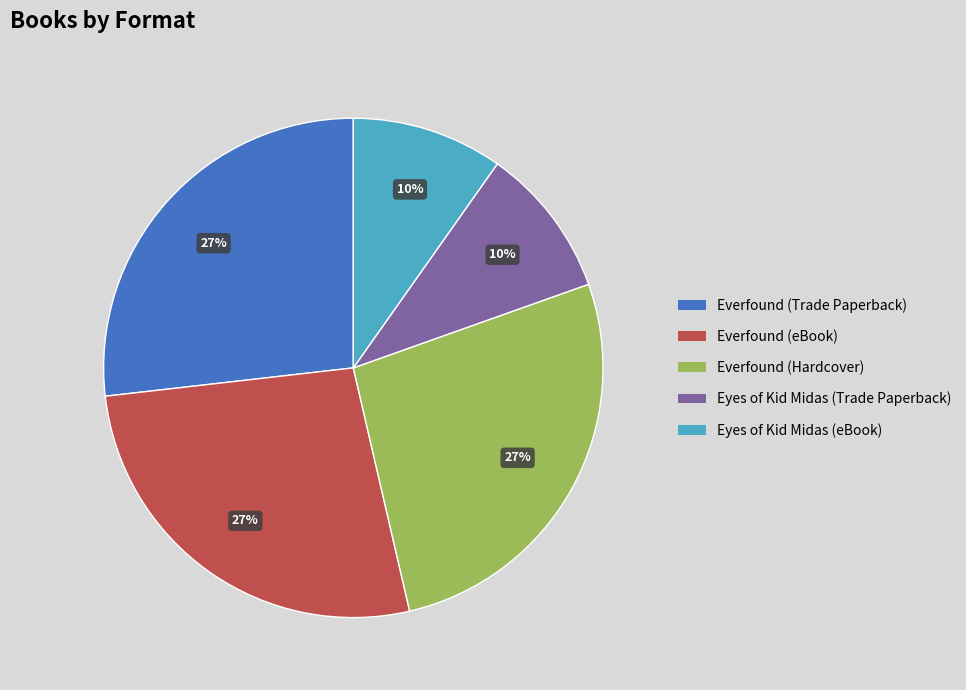

Is there any slice that represents more than half of the pie?

No